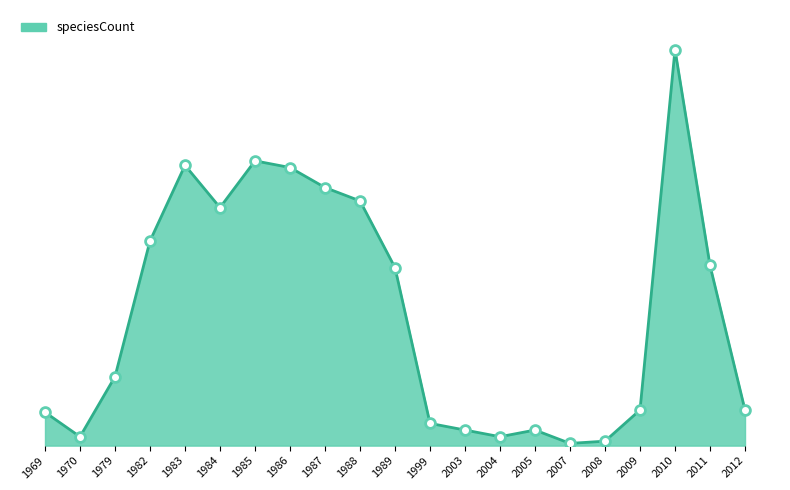

Which has a higher value, 1989 or 1969?

1989